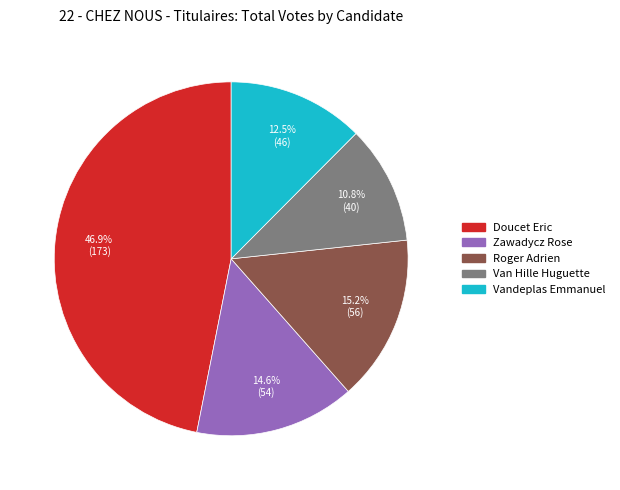

Which slice is the largest?

Doucet Eric